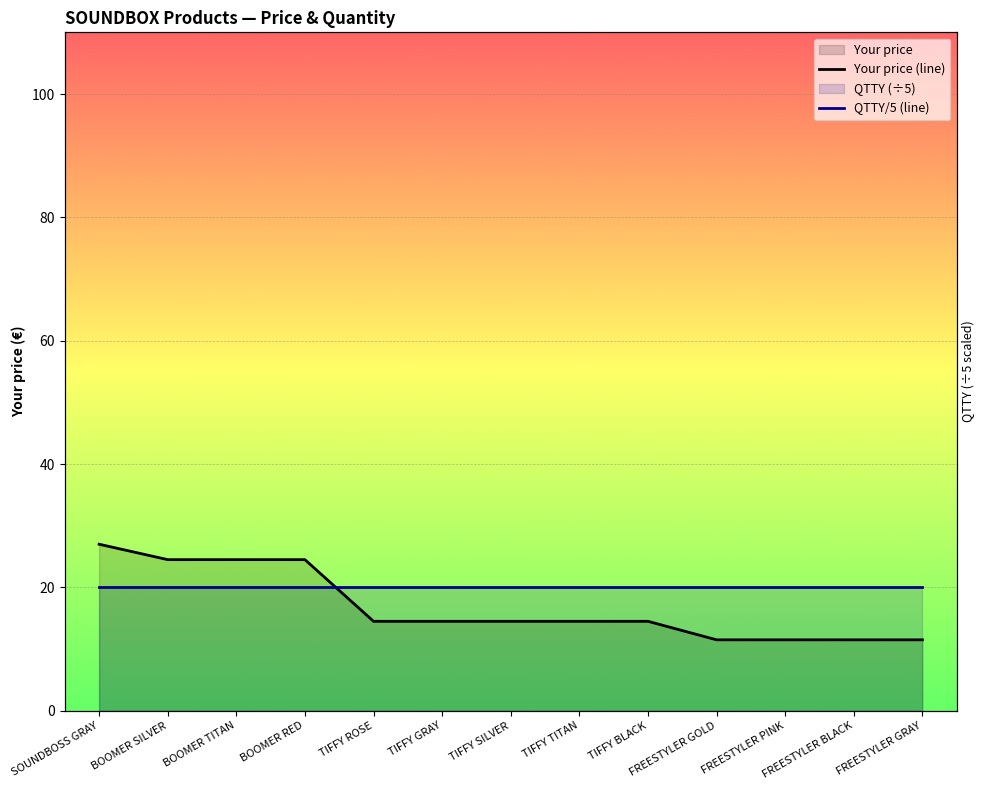

Which category has the highest value across all series?

SOUNDBOSS GRAY